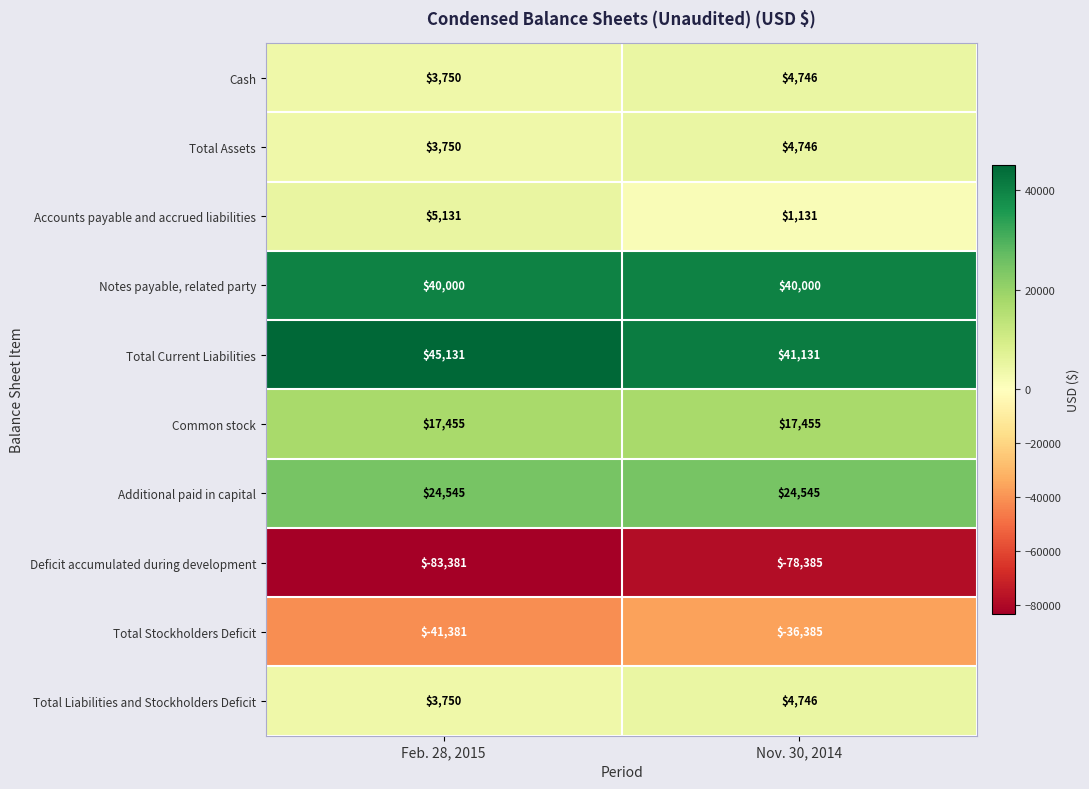

Reading right to left, what are all the values shown in this chart?

Cash: Nov. 30, 2014=4746	Feb. 28, 2015=3750
Total Assets: Nov. 30, 2014=4746	Feb. 28, 2015=3750
Accounts payable and accrued liabilities: Nov. 30, 2014=1131	Feb. 28, 2015=5131
Notes payable, related party: Nov. 30, 2014=40000	Feb. 28, 2015=40000
Total Current Liabilities: Nov. 30, 2014=41131	Feb. 28, 2015=45131
Common stock: Nov. 30, 2014=17455	Feb. 28, 2015=17455
Additional paid in capital: Nov. 30, 2014=24545	Feb. 28, 2015=24545
Deficit accumulated during development: Nov. 30, 2014=-78385	Feb. 28, 2015=-83381
Total Stockholders Deficit: Nov. 30, 2014=-36385	Feb. 28, 2015=-41381
Total Liabilities and Stockholders Deficit: Nov. 30, 2014=4746	Feb. 28, 2015=3750